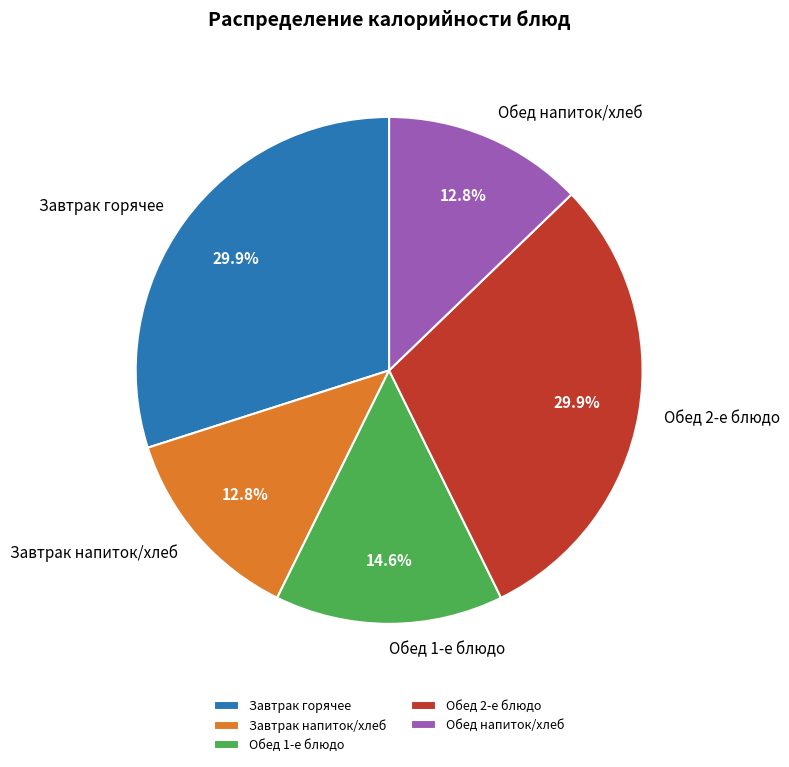

What is the total percentage of Обед напиток/хлеб and Обед 2-е блюдо?

42.7%